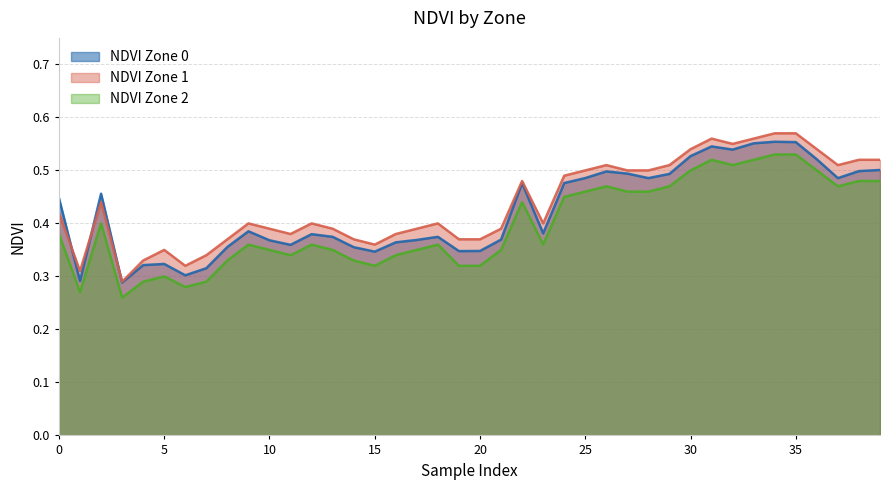

What is the total value across all series at 16?

1.1